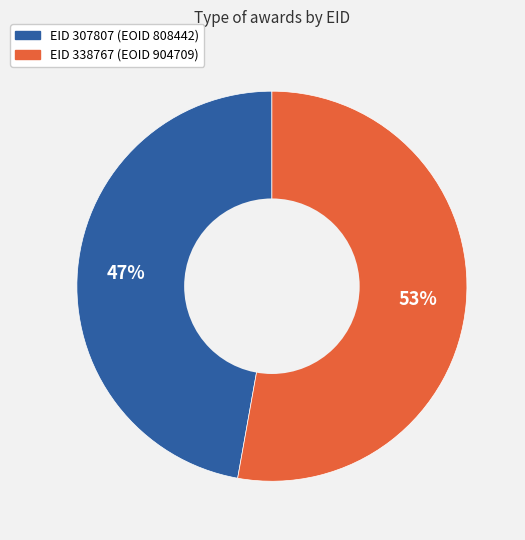

To the nearest percent, what is the difference between the largest and smallest slice percentages?

6%